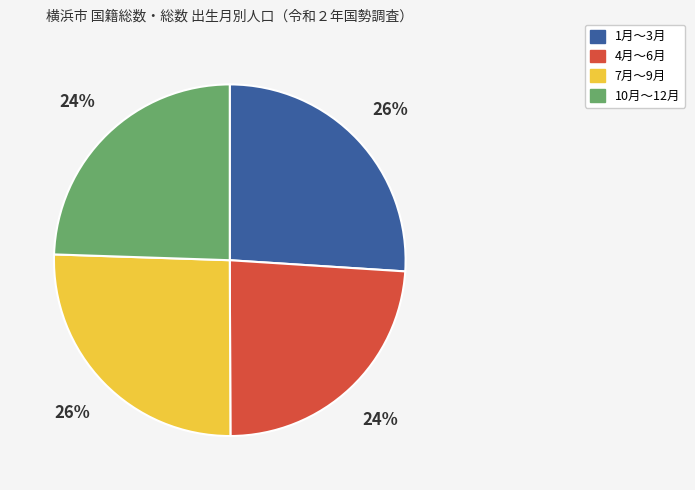

What percentage is the 7月～9月 slice, to the nearest percent?

26%